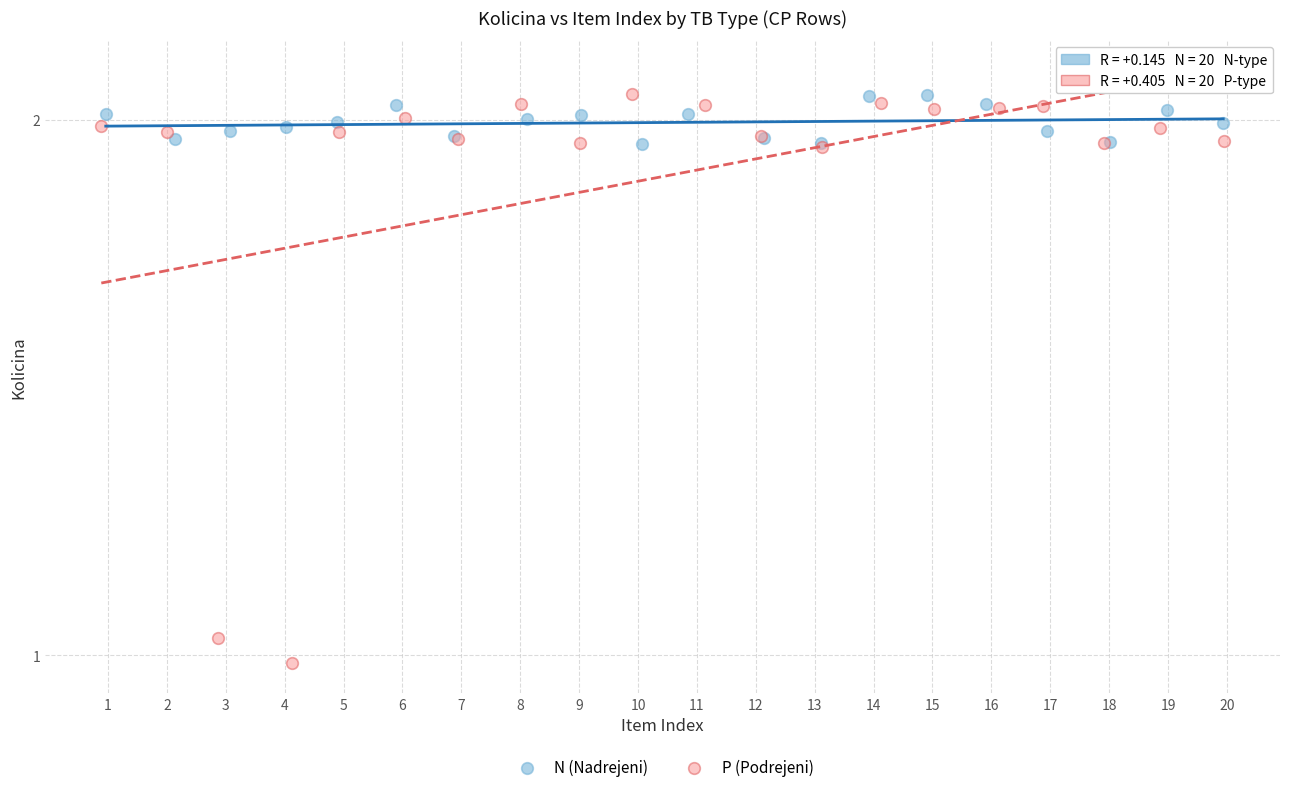

What are all the series names shown in the legend?

N (Nadrejeni), P (Podrejeni)